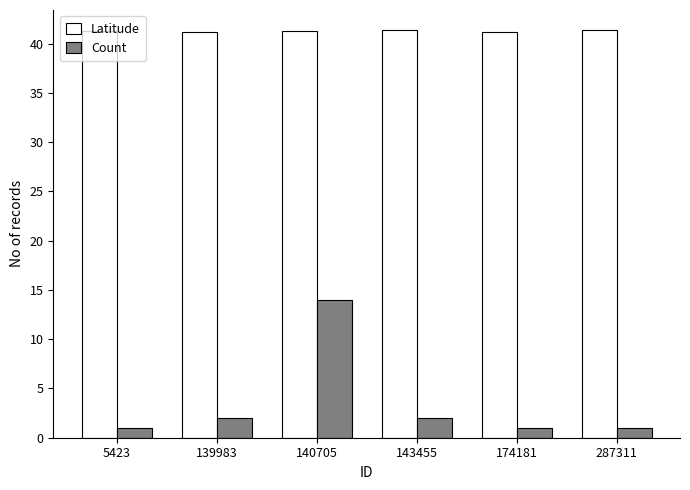

What are all the series names shown in the legend?

Latitude, Count